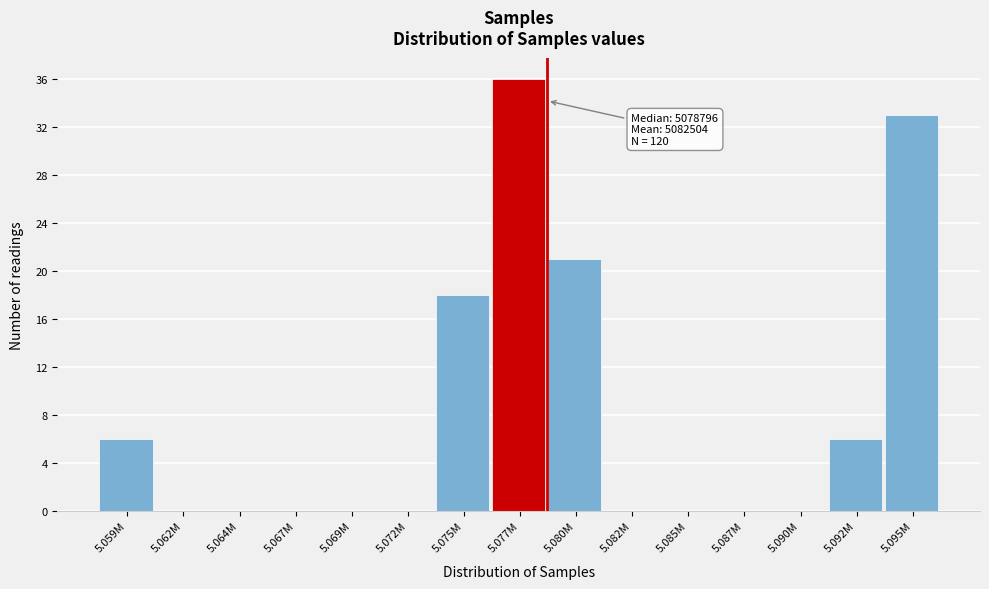

Reading left to right, list all the values displayed in this chart.

5.059M=6	5.062M=0	5.064M=0	5.067M=0	5.069M=0	5.072M=0	5.075M=18	5.077M=36	5.080M=21	5.082M=0	5.085M=0	5.087M=0	5.090M=0	5.092M=6	5.095M=33